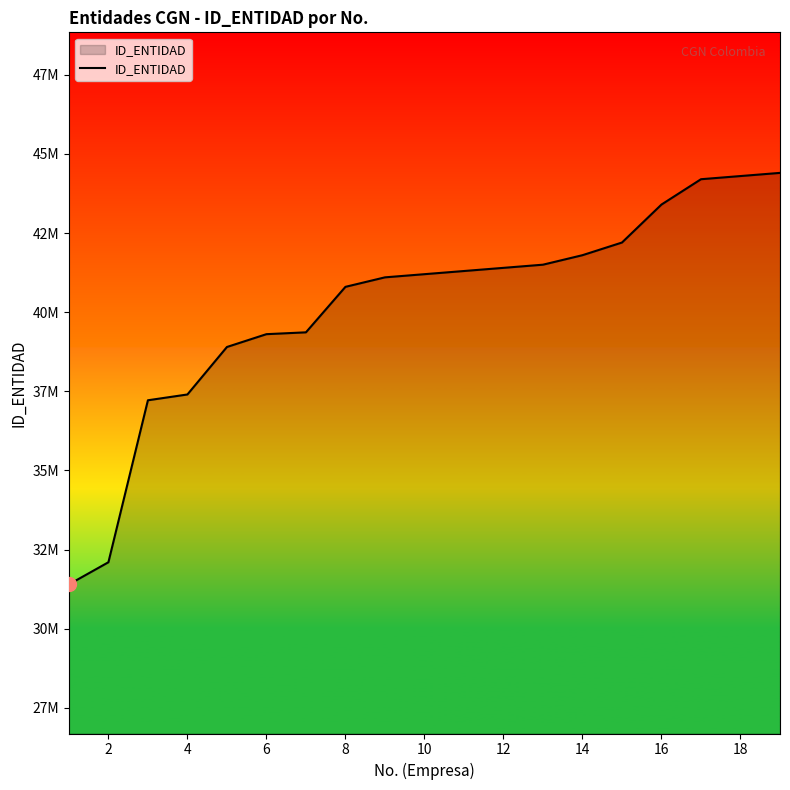

Is this an area chart (filled region under the line)?

Yes